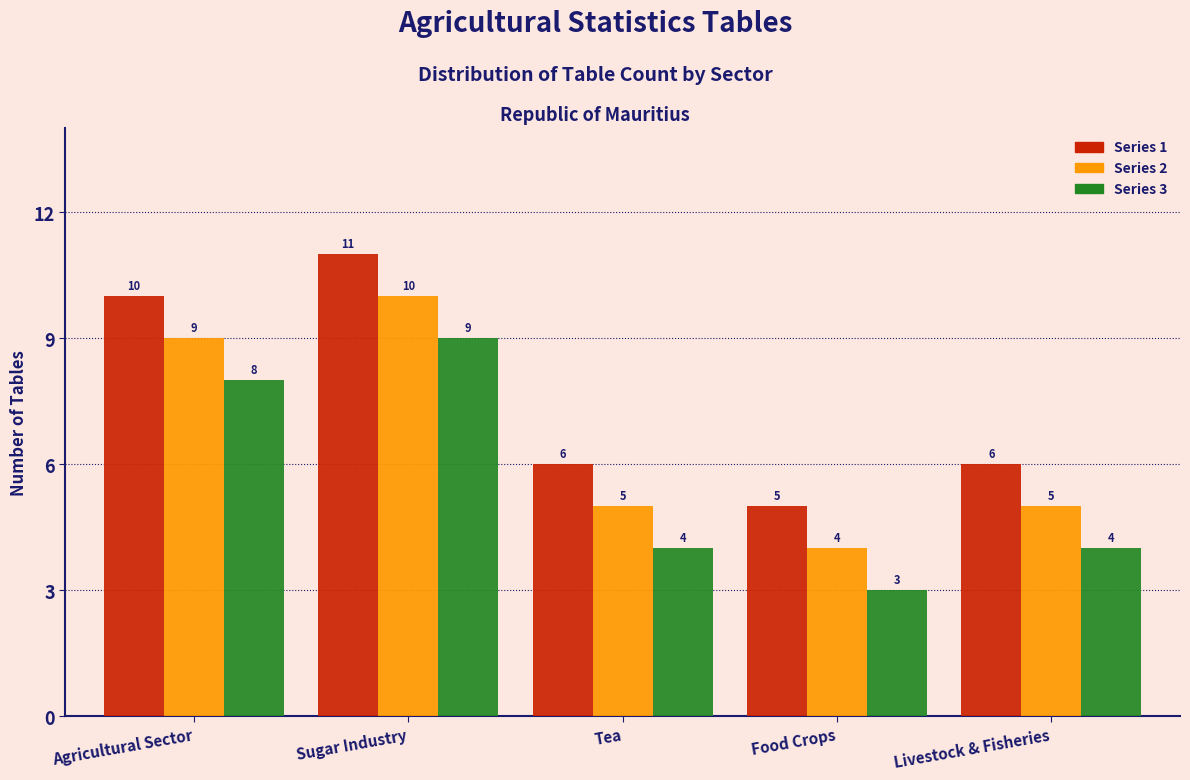

Reading right to left, what are all the values shown in this chart?

Series 1: 6	5	6	11	10
Series 2: 5	4	5	10	9
Series 3: 4	3	4	9	8